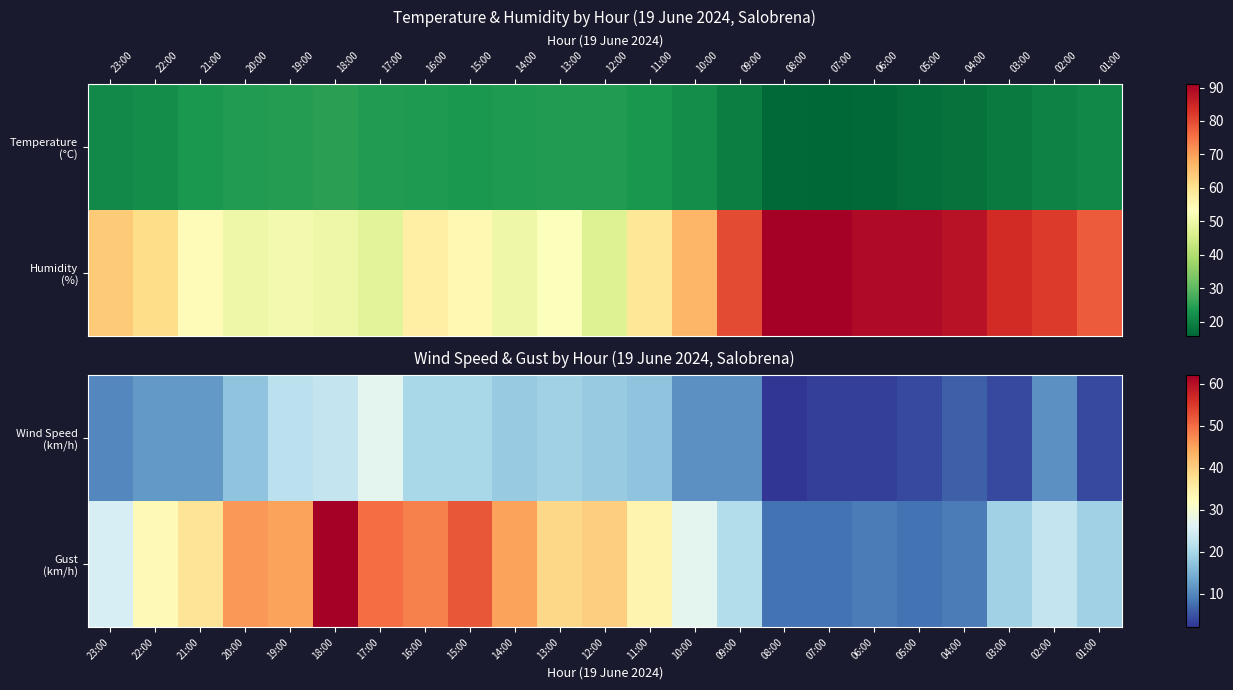

Is it true that Gust (km/h) equals 39 at 02:00?

False